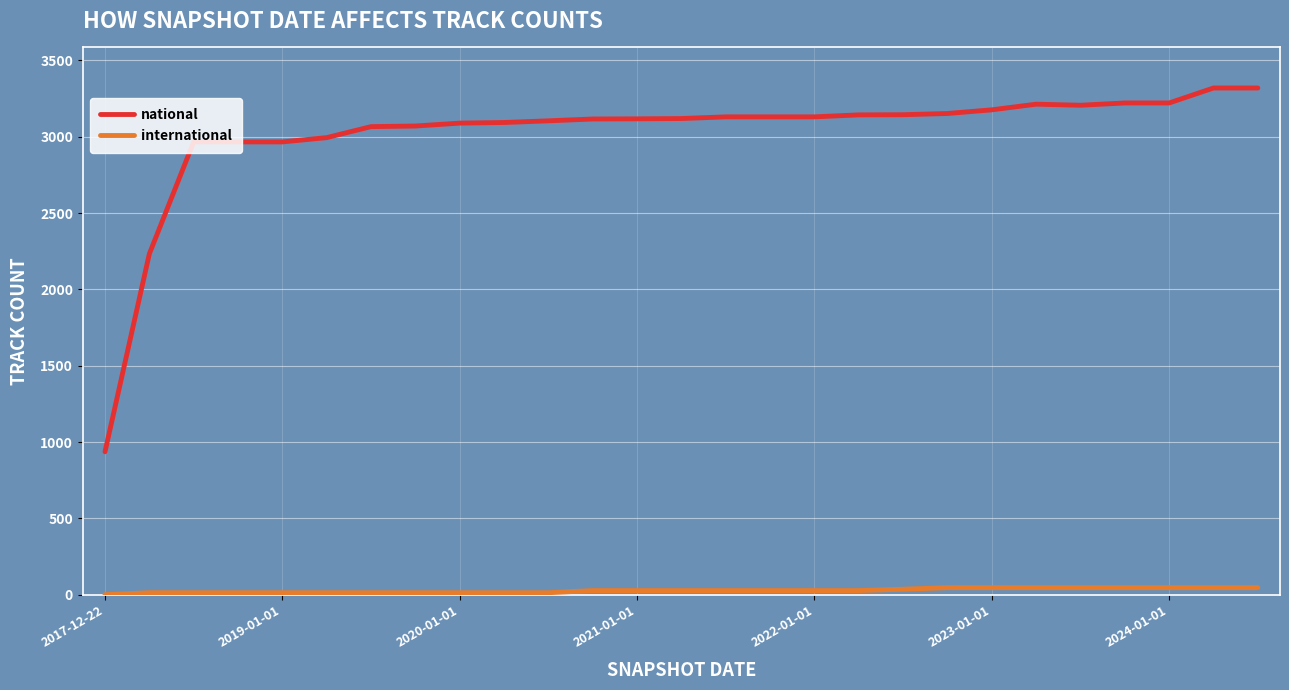

Count the number of categories in the chart.

27